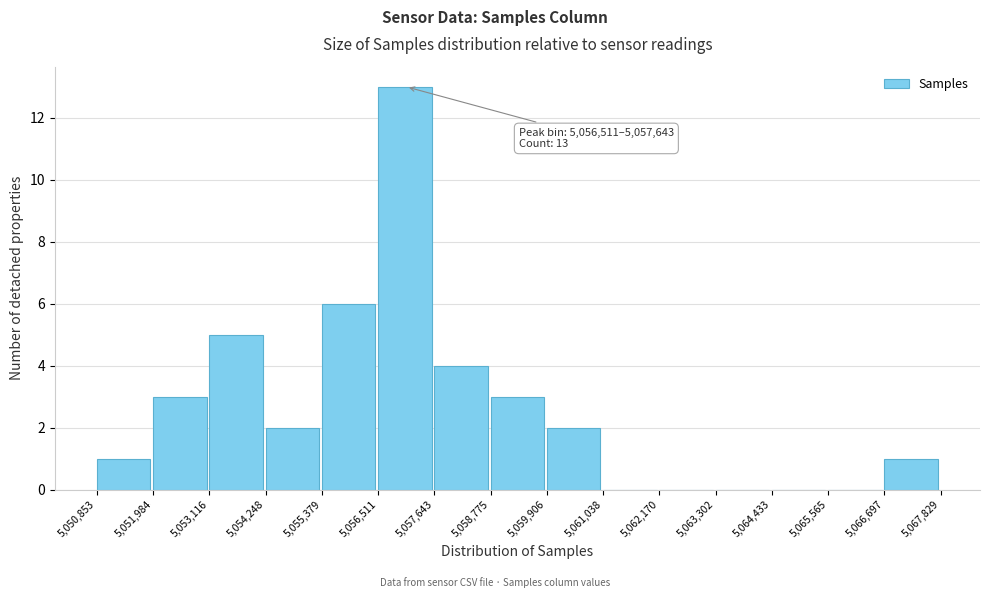

Over which range of the x-axis is the bar tallest?

5,056,511 to 5,057,643